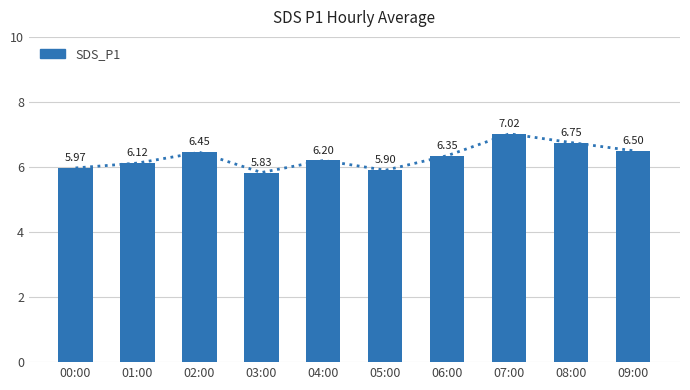

Where does the data first go above 6?

01:00